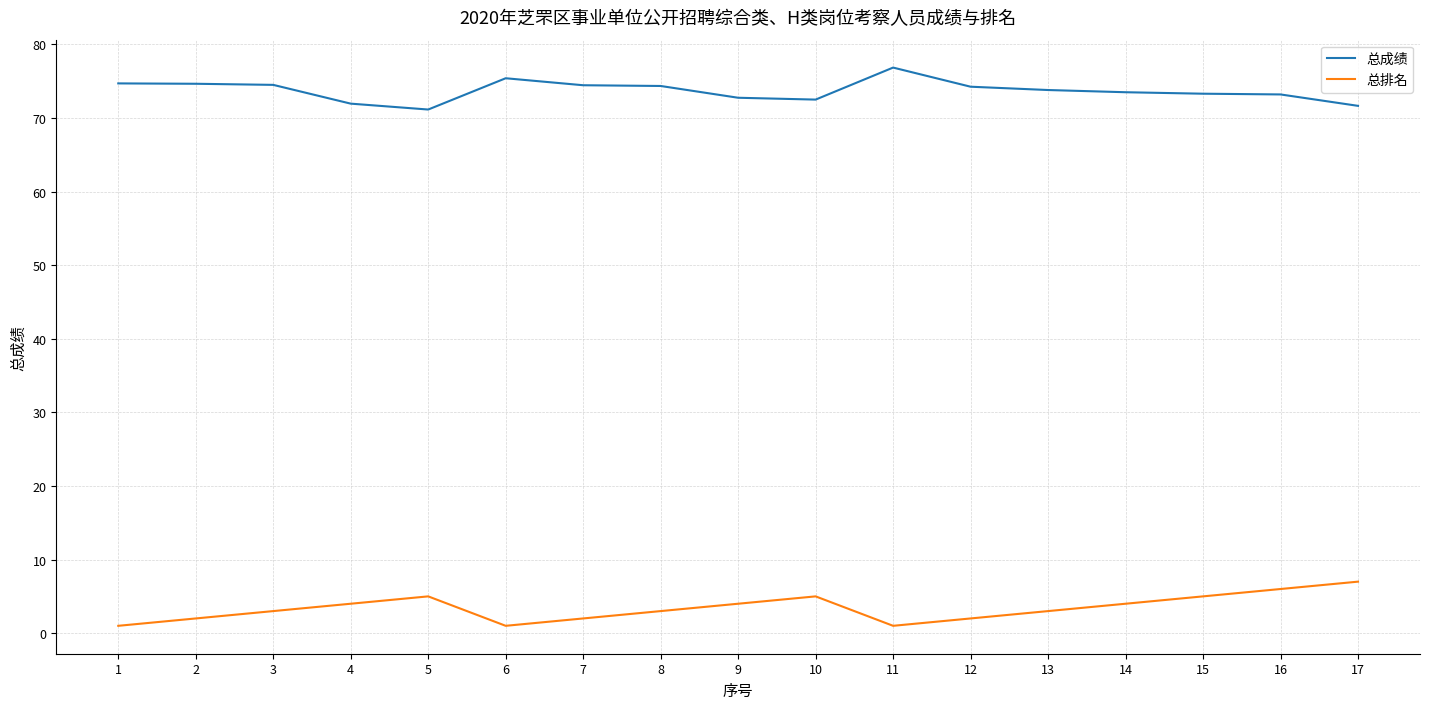

Which series has the largest total across all categories?

总成绩